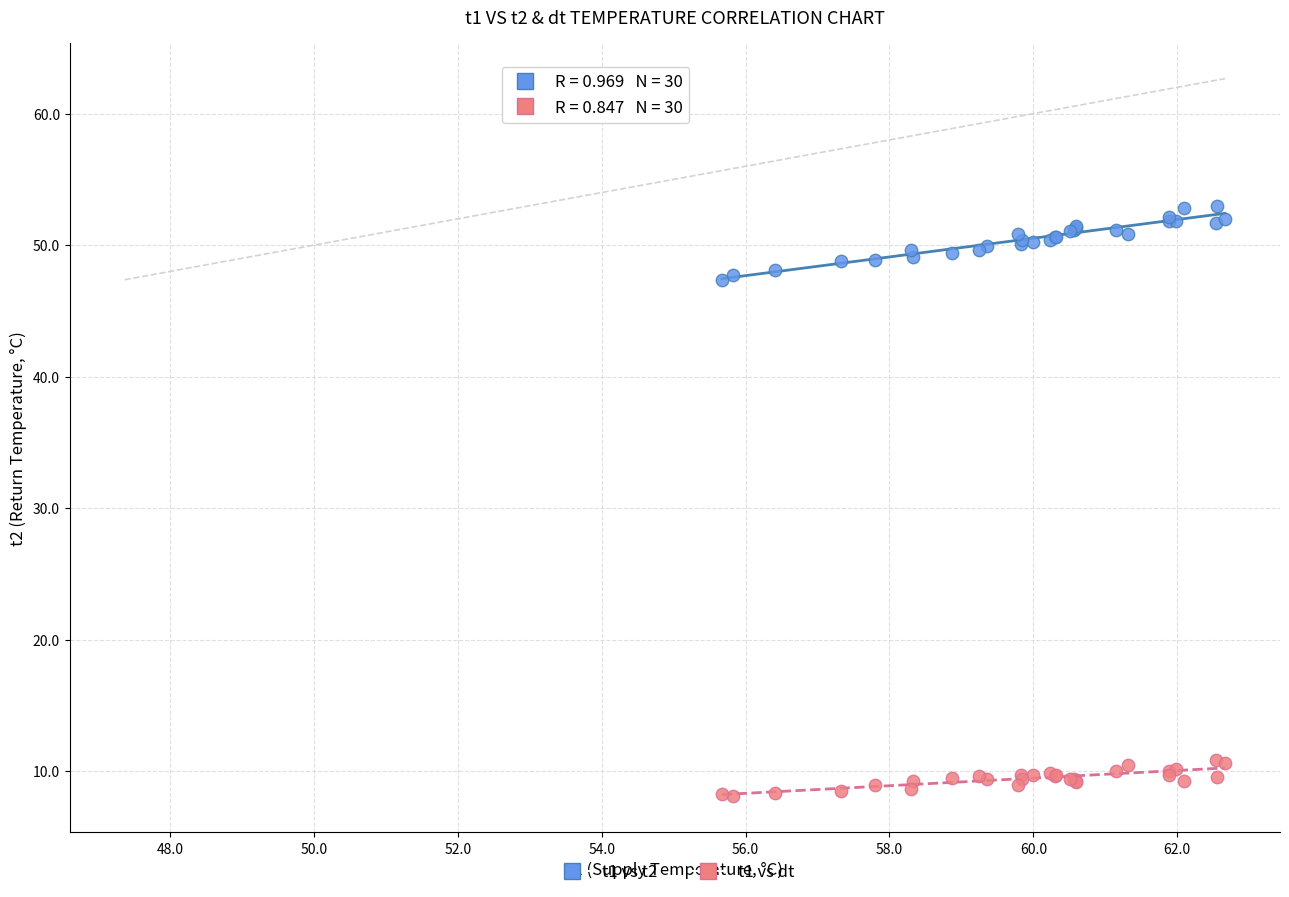

Which series contains the lowest Y value?

t1 vs dt